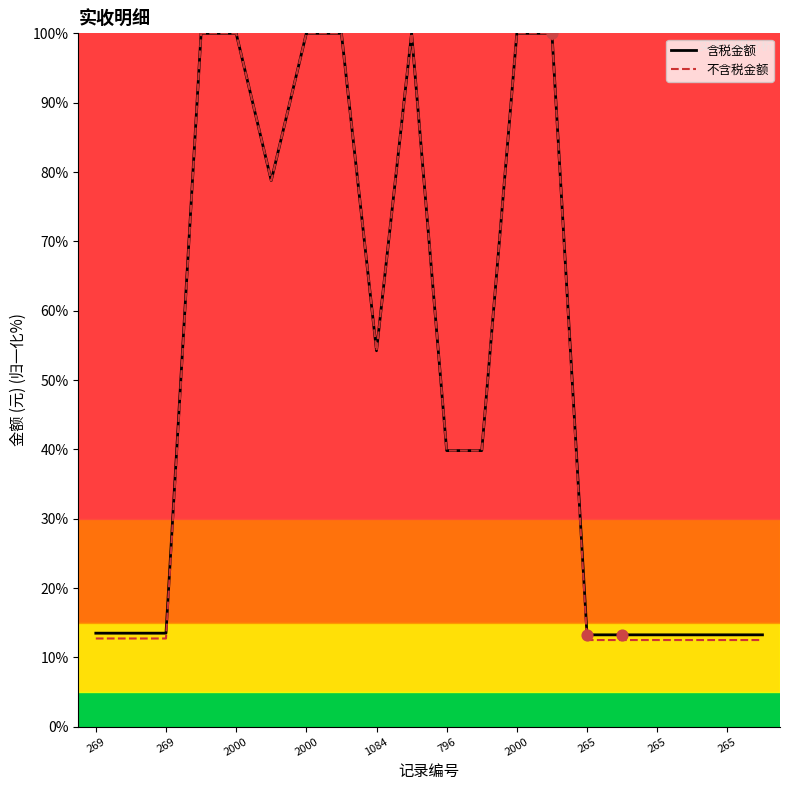

What is the lowest value of the 含税金额 series?

13.3